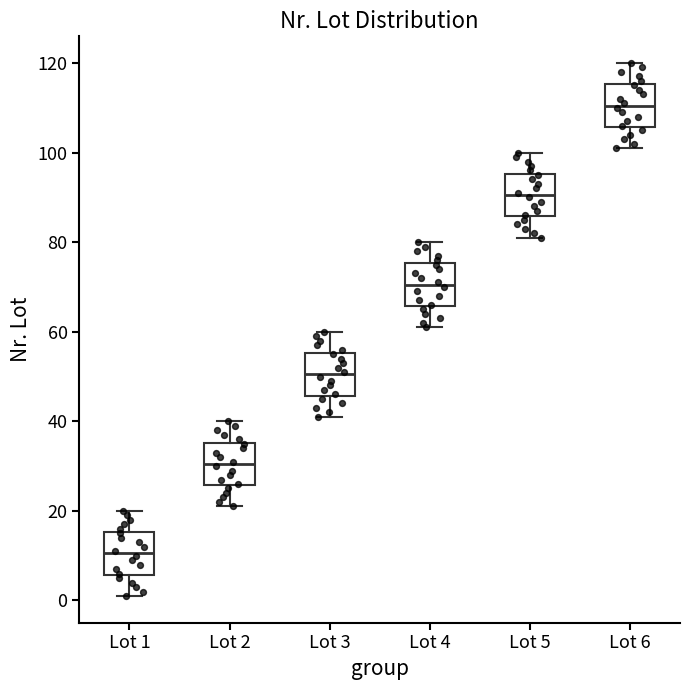

Reading left to right, transcribe this box plot: for each box, give where its median line is, the range the box spans, and where its two whiskers end, as read against the y-axis. The values are not printed on the chart, so give them approximately, as read against the axis.

Lot 1: median 10, box 6 to 16, whiskers 2 to 20
Lot 2: median 30, box 26 to 36, whiskers 22 to 40
Lot 3: median 50, box 46 to 56, whiskers 42 to 60
Lot 4: median 70, box 66 to 76, whiskers 62 to 80
Lot 5: median 90, box 86 to 96, whiskers 82 to 100
Lot 6: median 110, box 106 to 116, whiskers 102 to 120